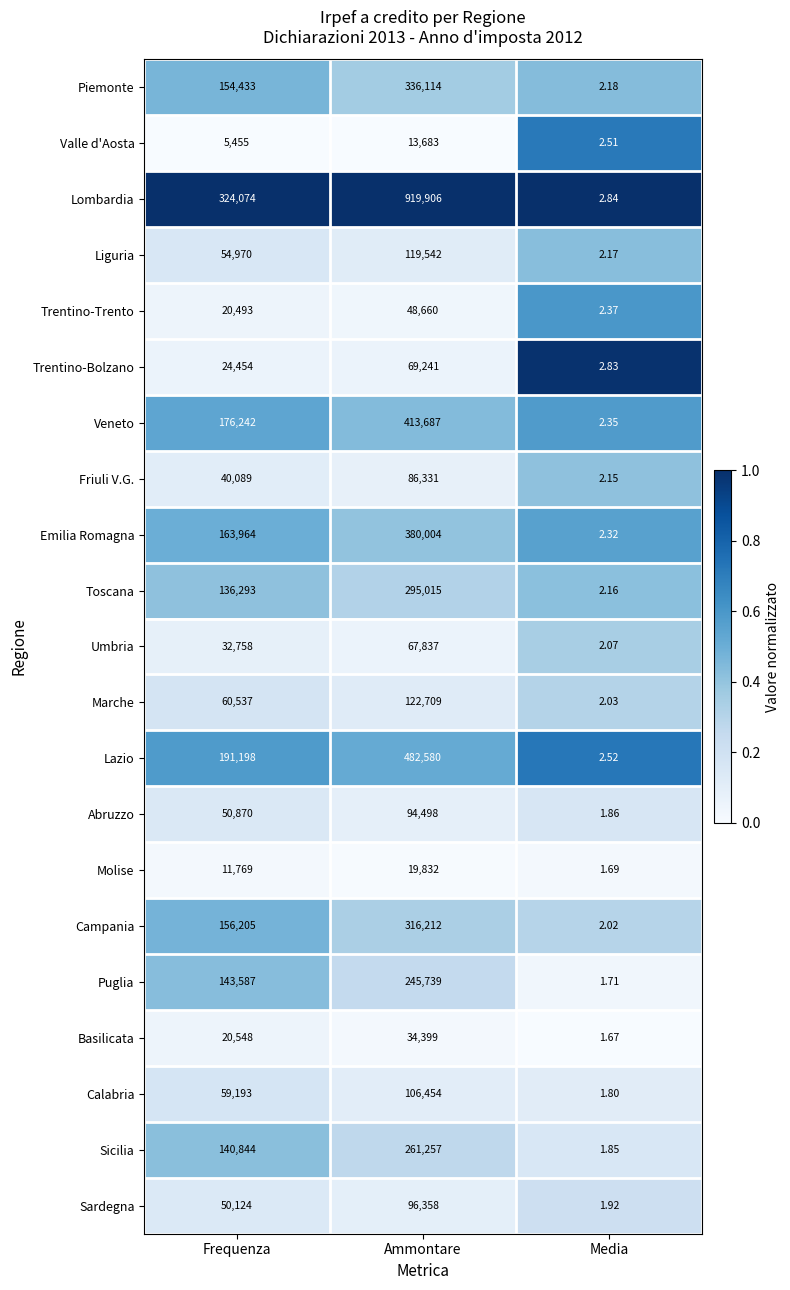

At which label is Lazio closest to 241291?

Frequenza